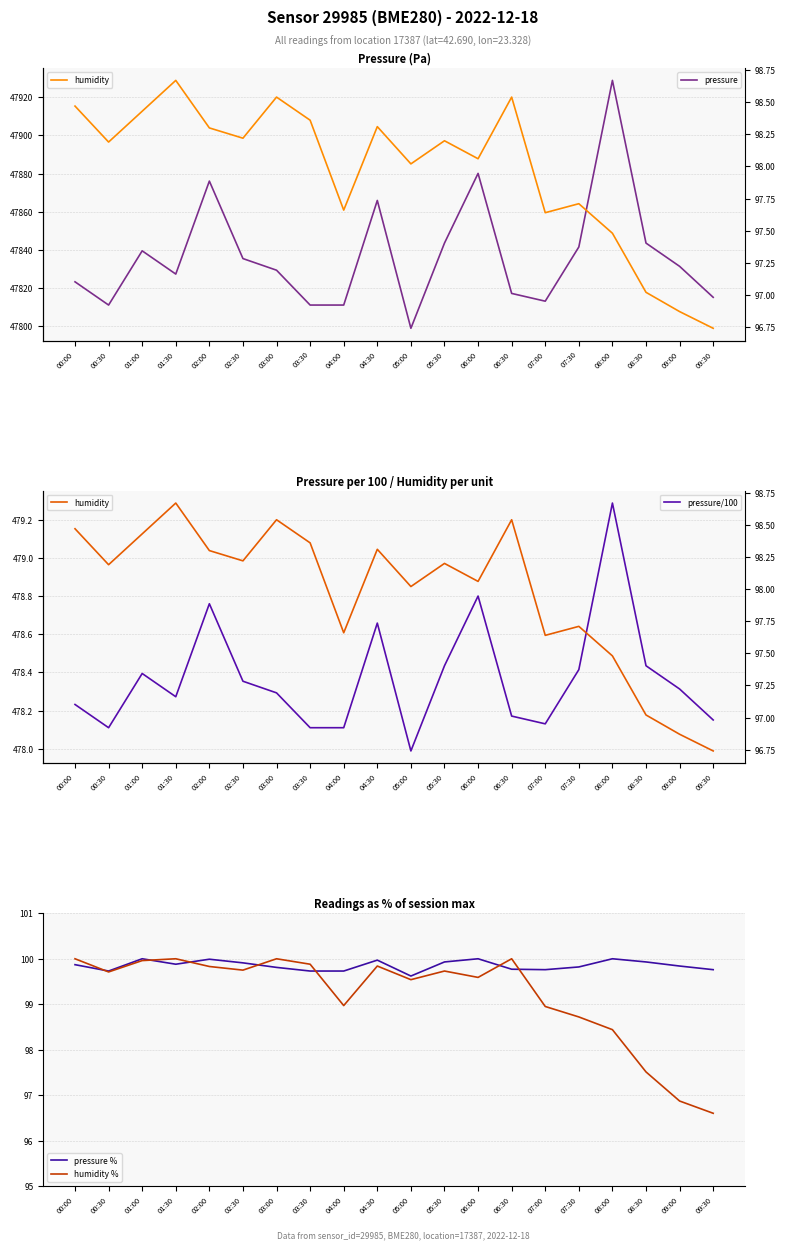

In humidity %, how many points are higher than both neighbors (excluding endpoints)?

5